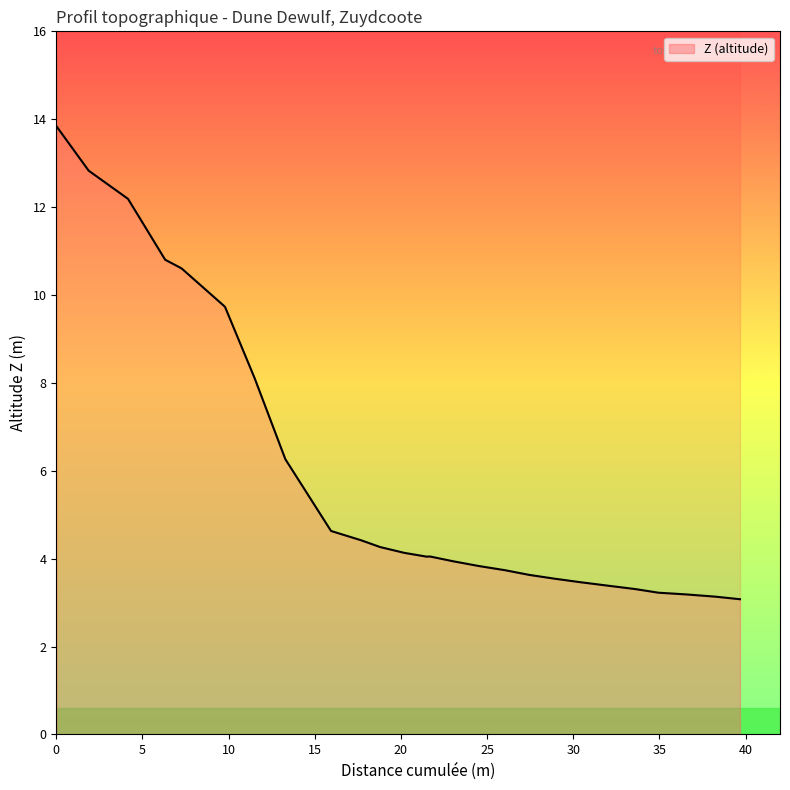

How many values exceed 4?

14